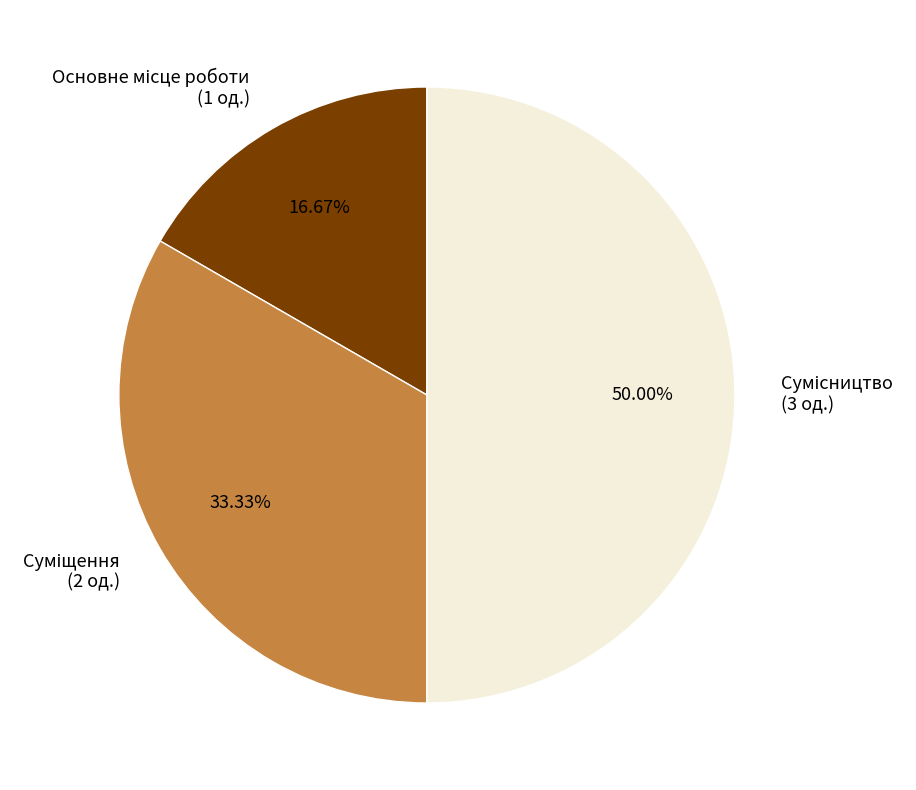

To the nearest percent, what is the combined percentage of Основне місце роботи and Сумісництво?

67%